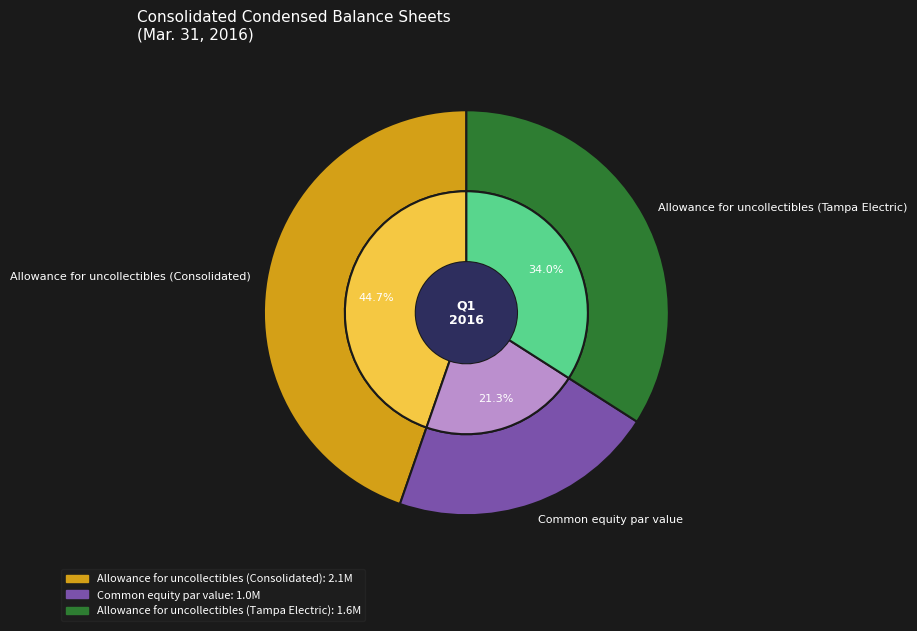

What is the total percentage of Common equity par value and Allowance for uncollectibles (Tampa Electric)?

55.3%